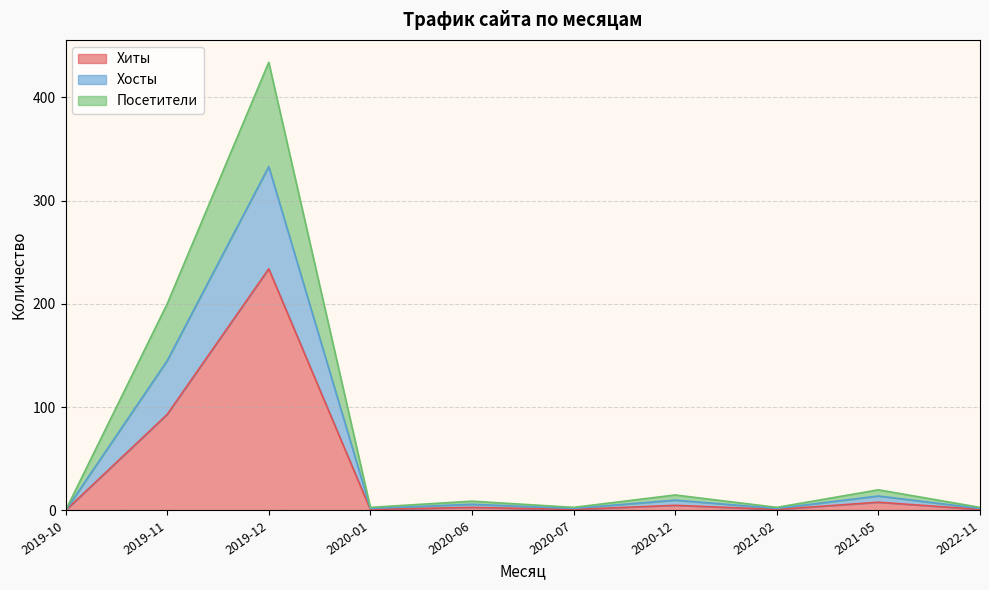

Is it true that Хиты equals 234 at 2019-12?

True